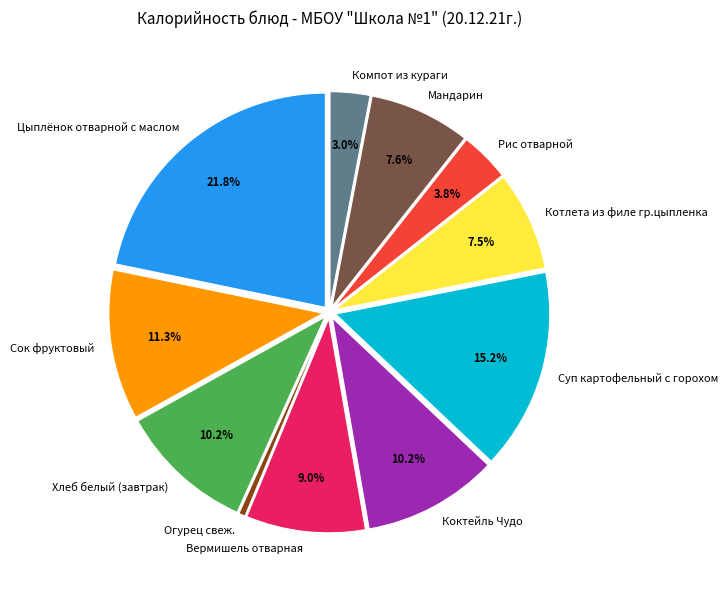

Does any single category account for the majority?

No